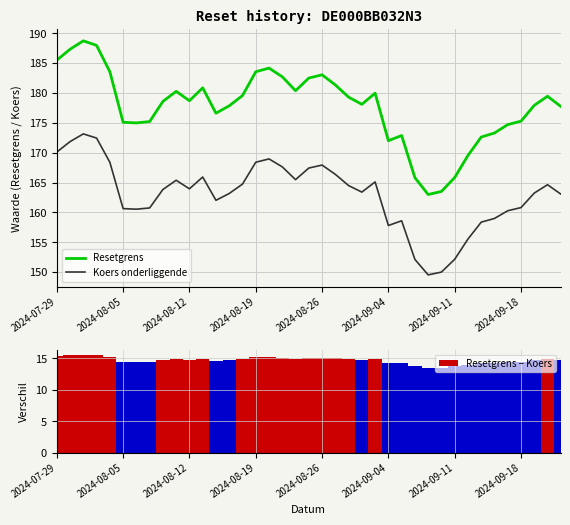

What is the maximum value for Resetgrens?

188.7